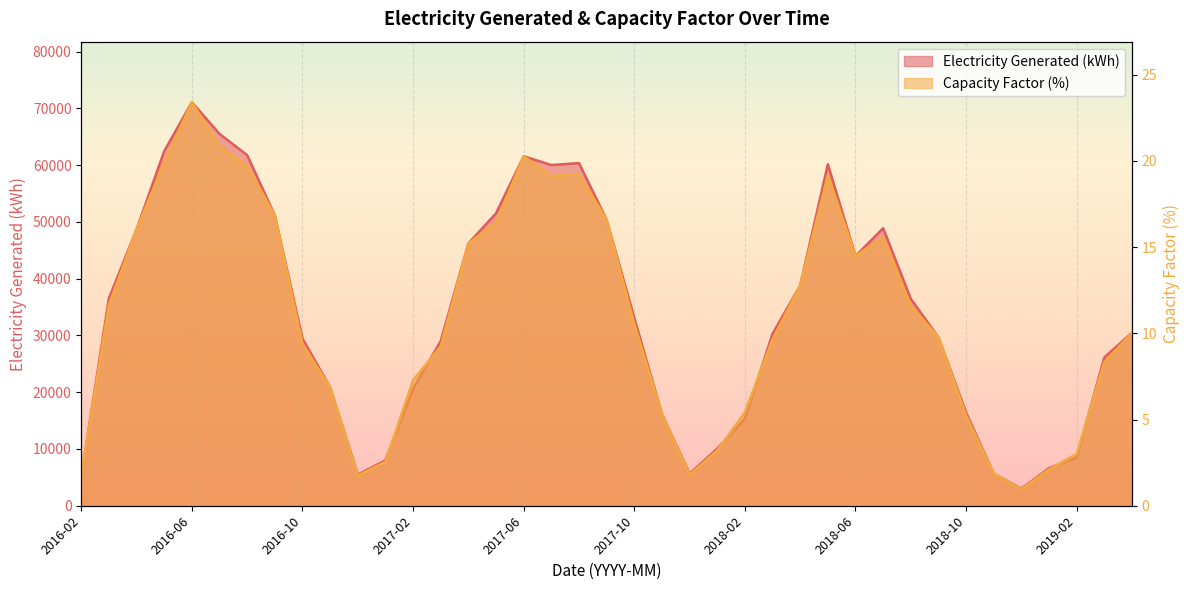

True or false: Capacity Factor has more than 0 points higher than both neighbors.

True